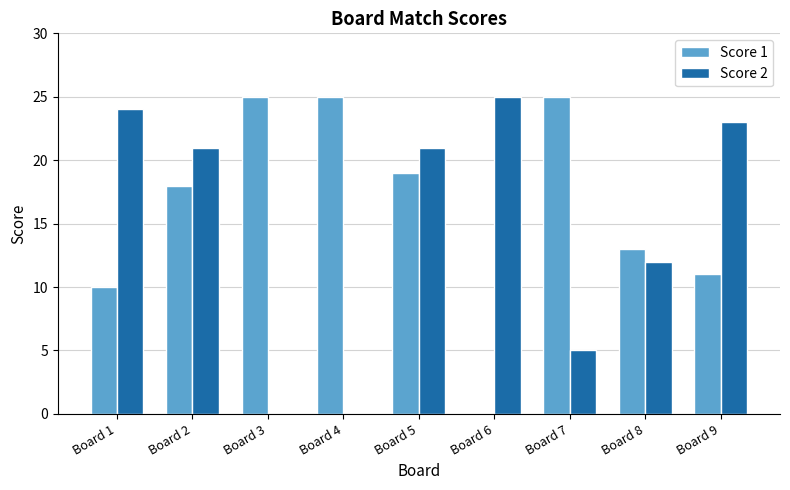

What is the greatest value displayed?

25